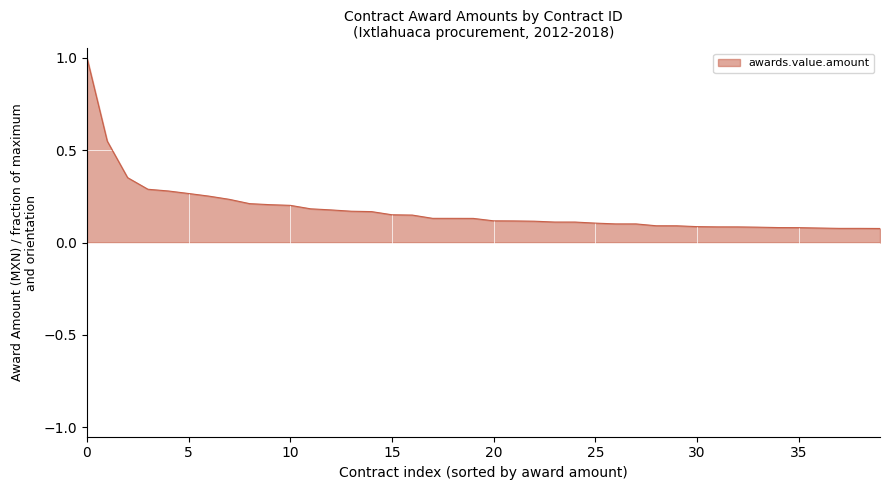

What is the greatest value displayed?

1.0